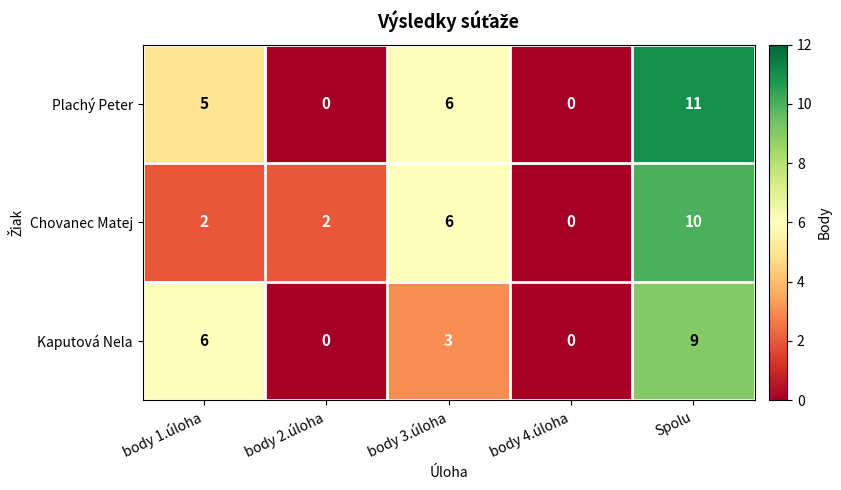

Which category has the highest value in the Chovanec Matej series?

Spolu